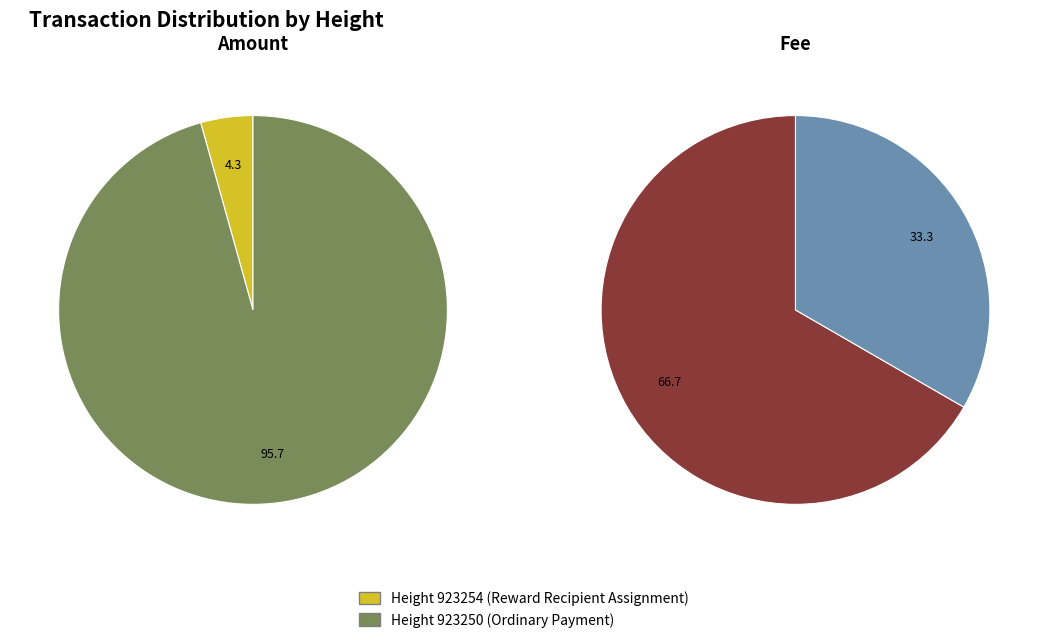

Is it true that 923250 is 33% of the pie?

True